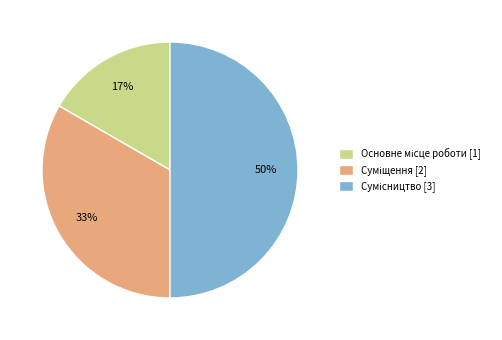

To the nearest percent, what is the difference between the largest and smallest slice percentages?

33%